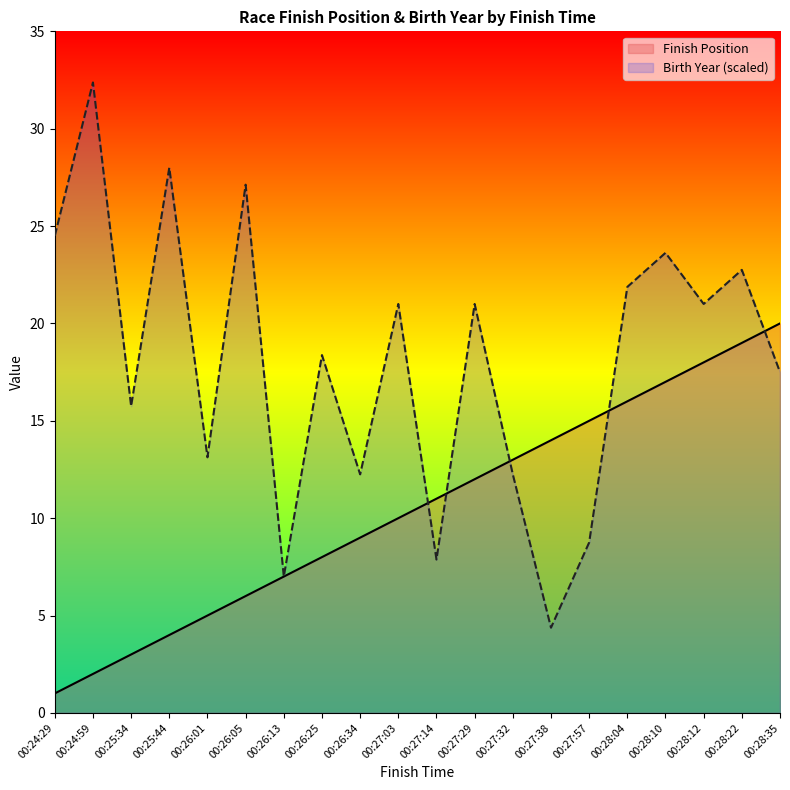

Where does the data first go above 11?

00:27:29